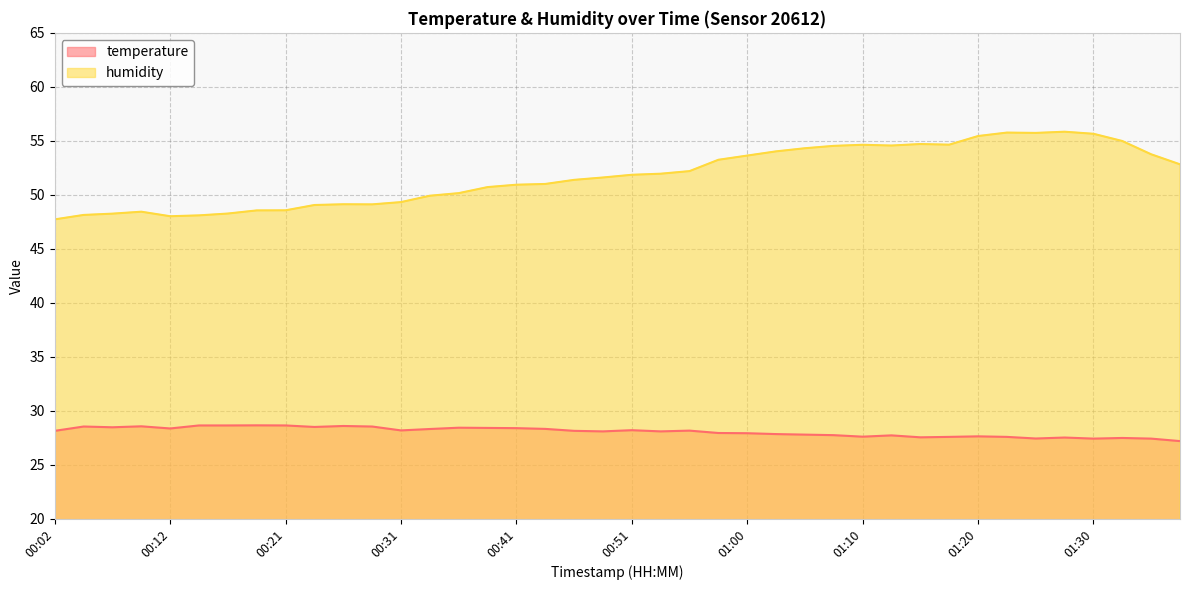

What is the difference between the second highest and second lowest values in the humidity series?

7.8